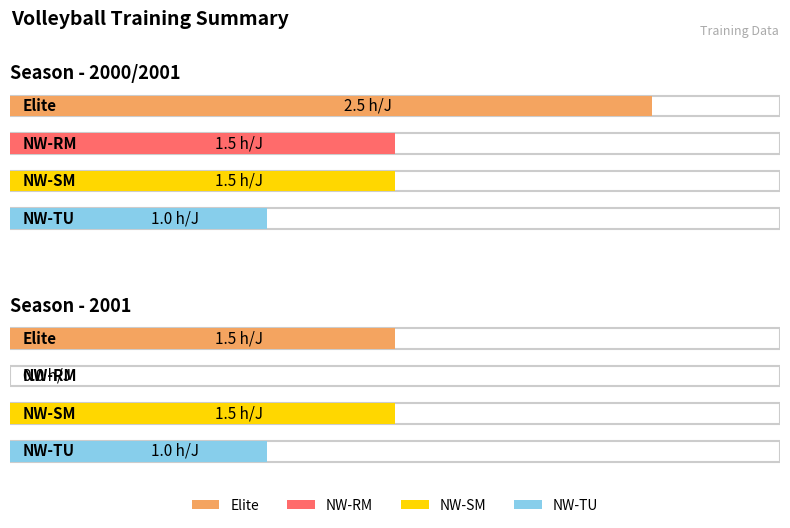

What position from the left is 2001?

2